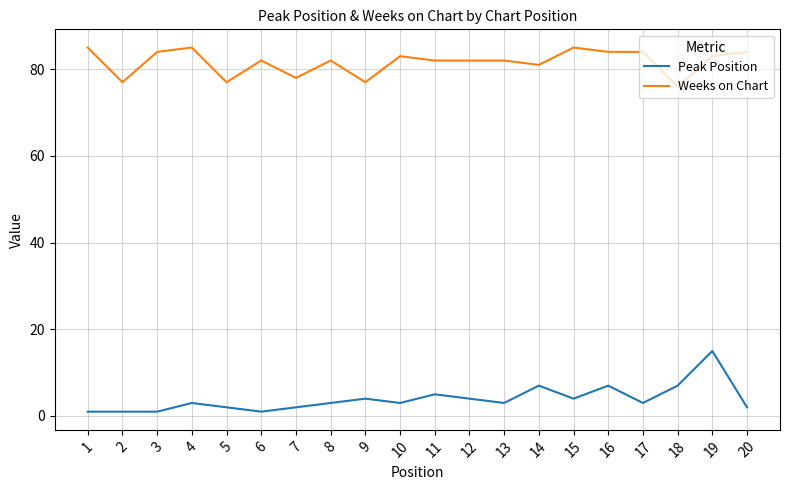

True or false: Weeks on Chart and Peak Position cross at least once.

False